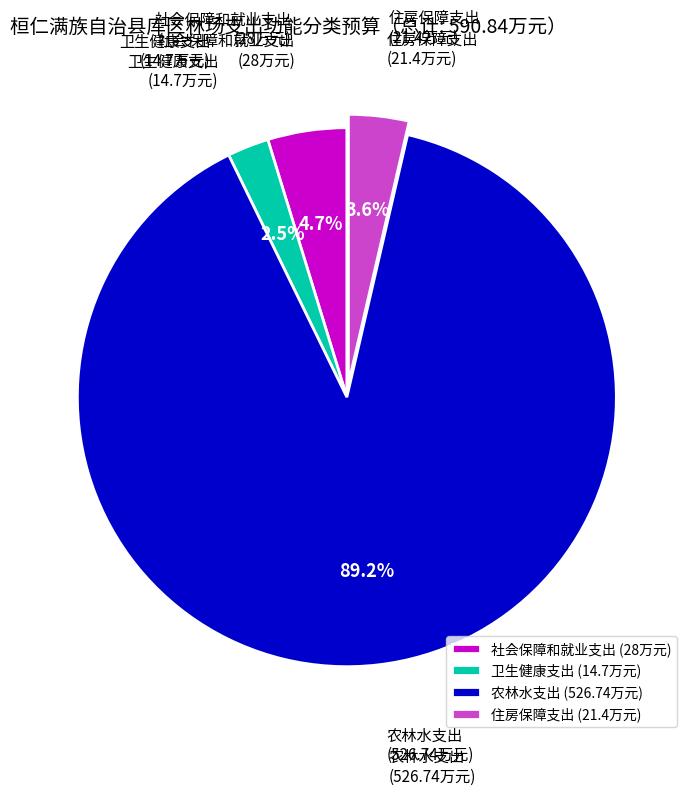

The 住房保障支出 slice represents 17% of the pie. True or false?

False